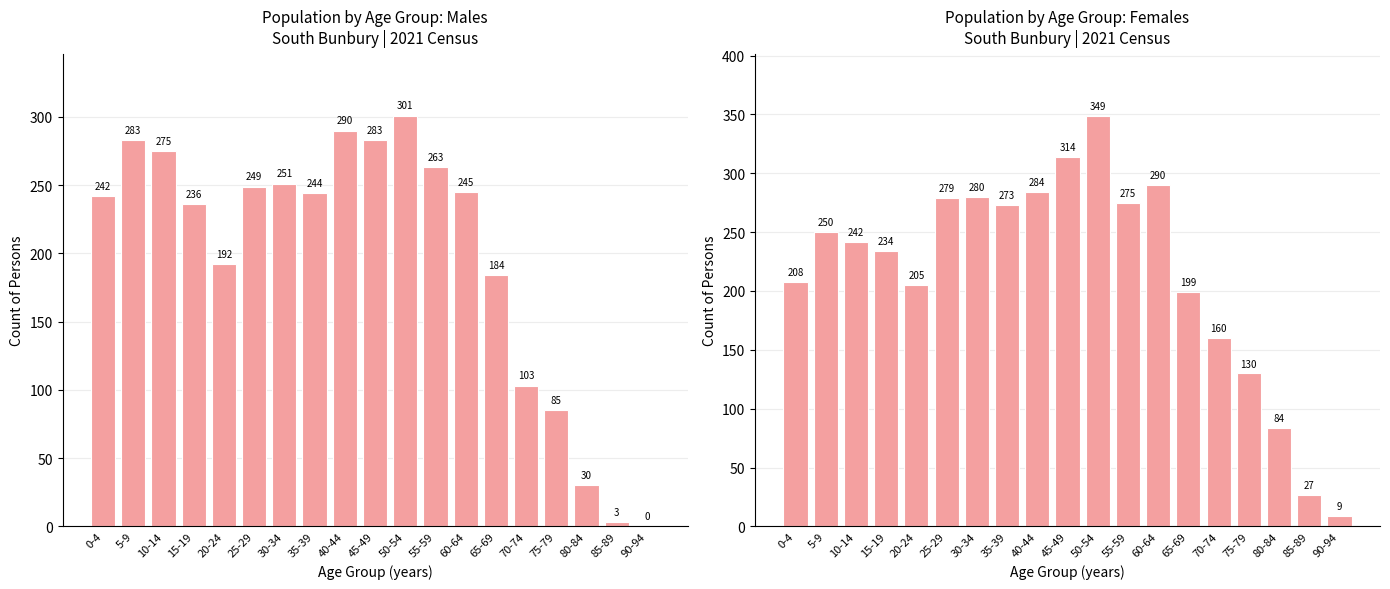

What is the average value of the Males series?

198